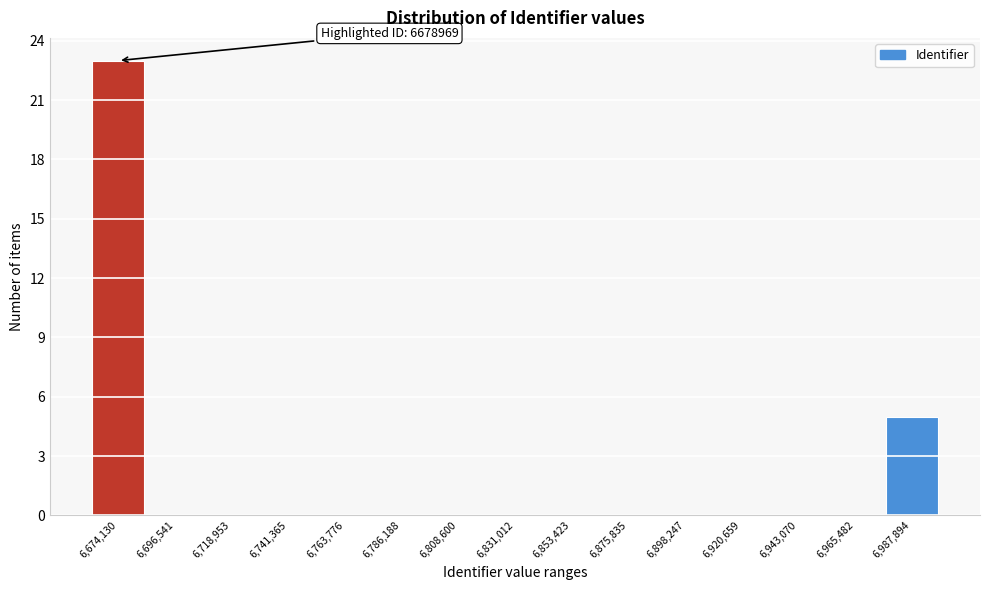

Reading right to left, extract all data points from this chart.

6,987,894=5	6,965,482=0	6,943,070=0	6,920,659=0	6,898,247=0	6,875,835=0	6,853,423=0	6,831,012=0	6,808,600=0	6,786,188=0	6,763,776=0	6,741,365=0	6,718,953=0	6,696,541=0	6,674,130=23